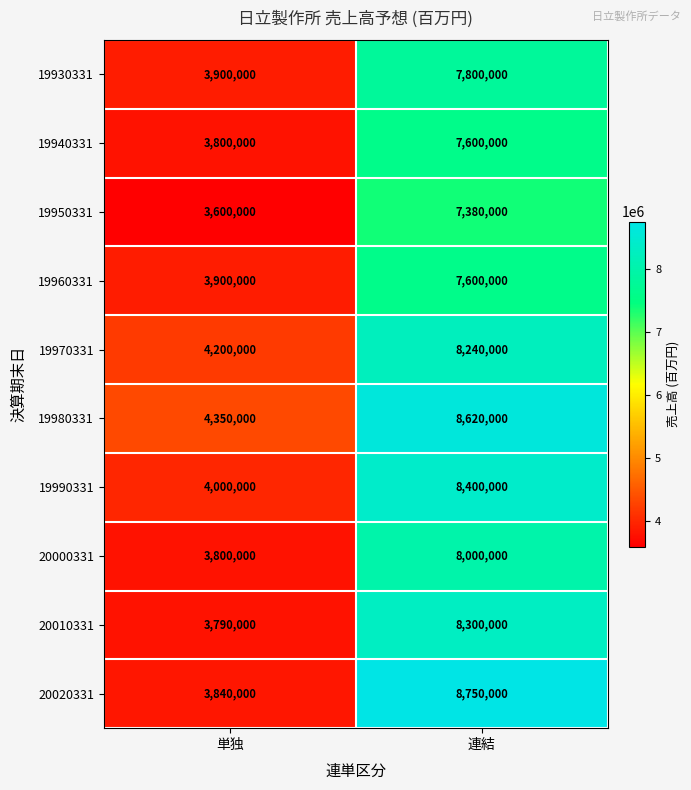

Where is 19950331 nearest to the value 5490000?

単独